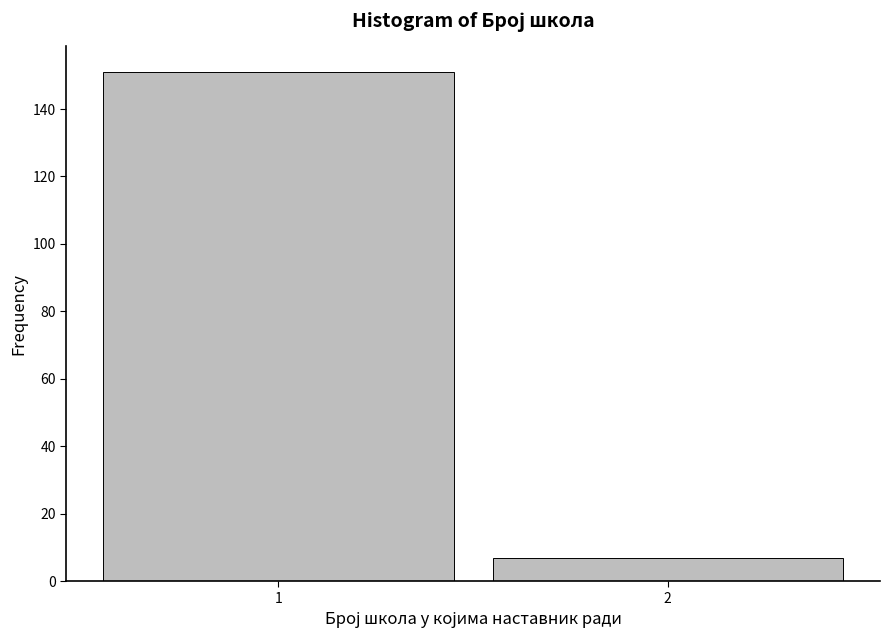

Reading right to left, transcribe all the data shown in this chart.

2=7	1=151